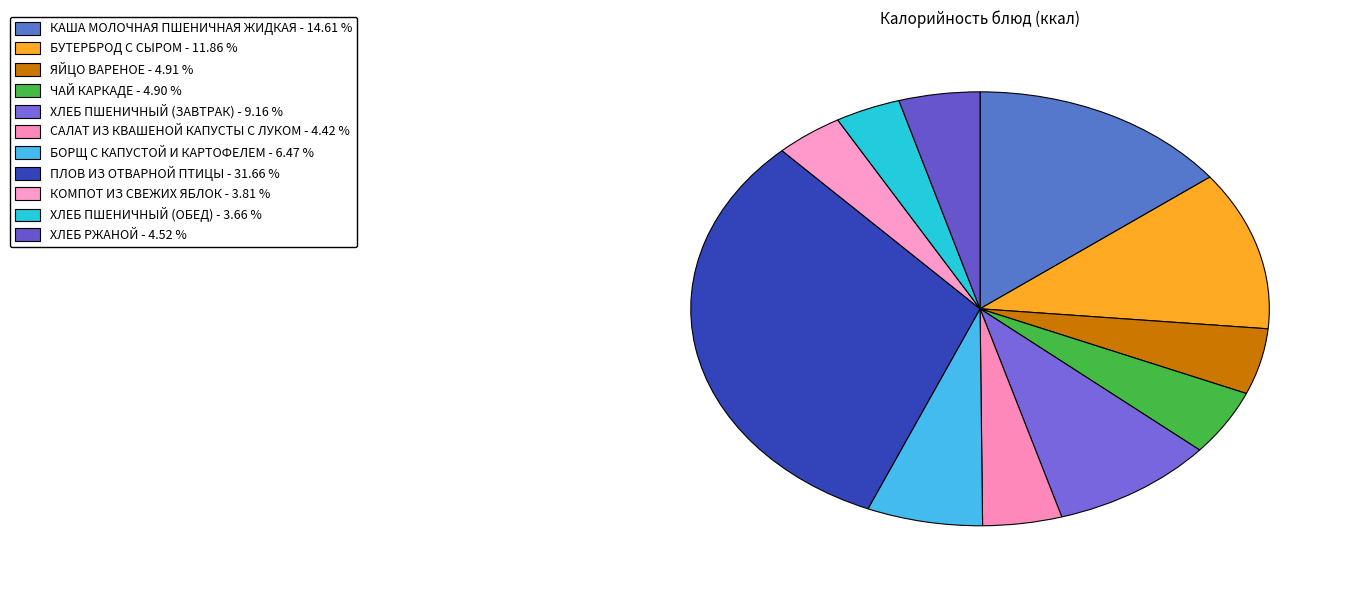

How much of the chart is everything except КОМПОТ ИЗ СВЕЖИХ ЯБЛОК?

96.2%